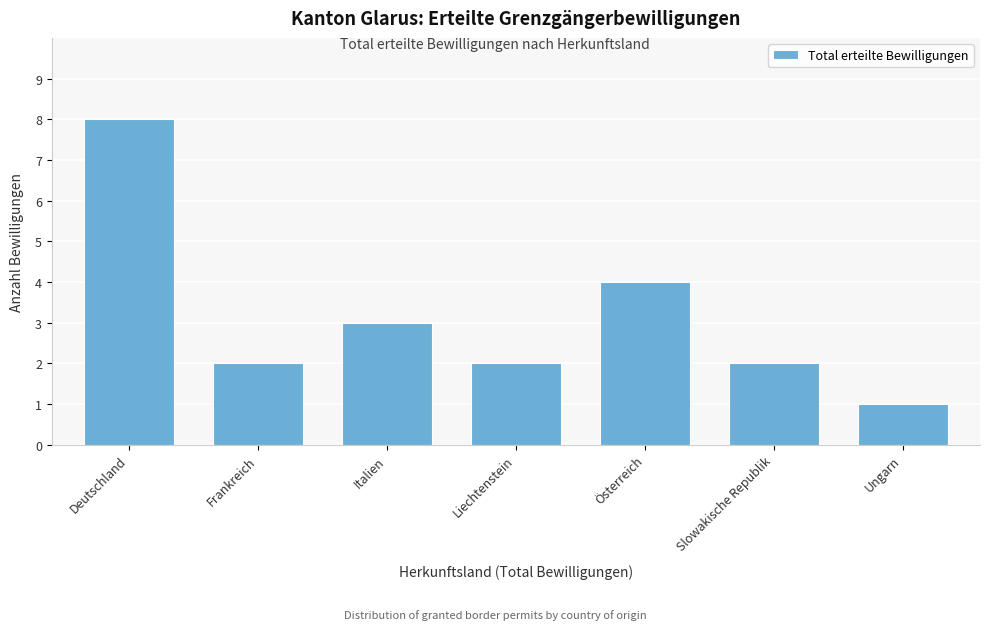

Reading left to right, extract all data points from this chart.

Deutschland=8	Frankreich=2	Italien=3	Liechtenstein=2	Österreich=4	Slowakische Republik=2	Ungarn=1